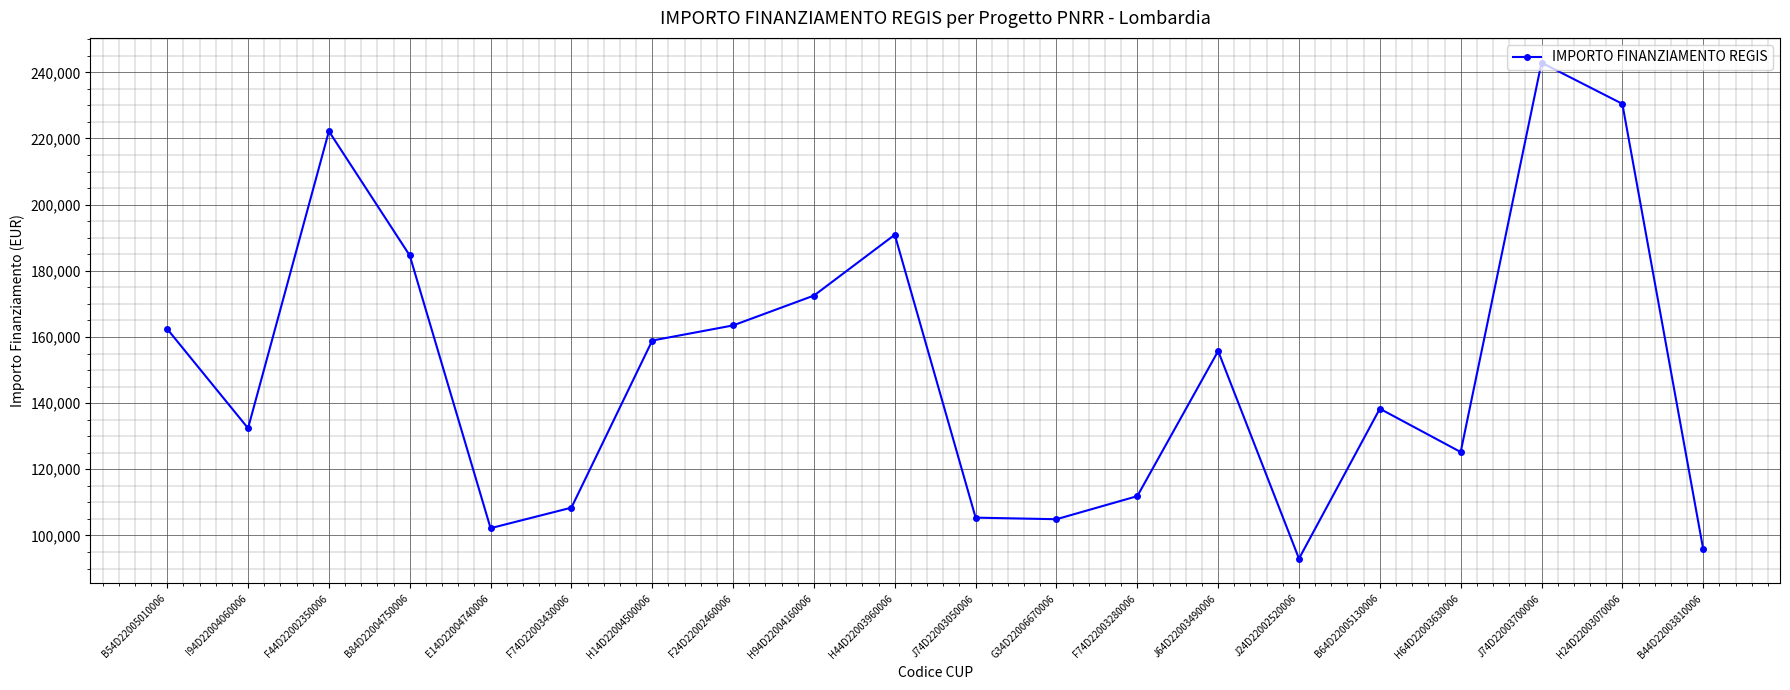

At which category does the data reach its first local valley?

I94D22004060006